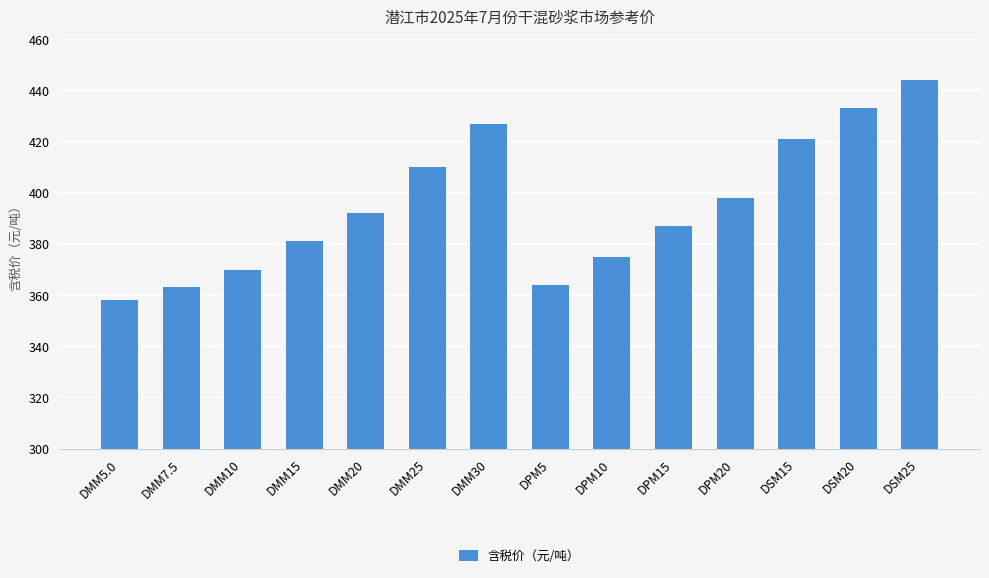

The chart shows a value of 131 at DMM10. True or false?

False